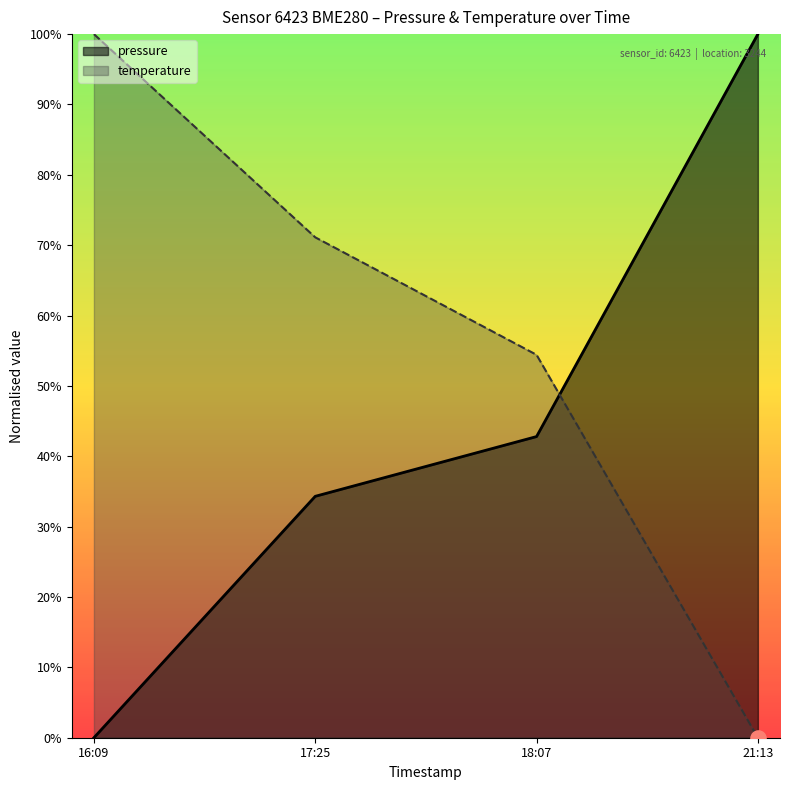

Which series has the largest Y range (max minus min)?

pressure